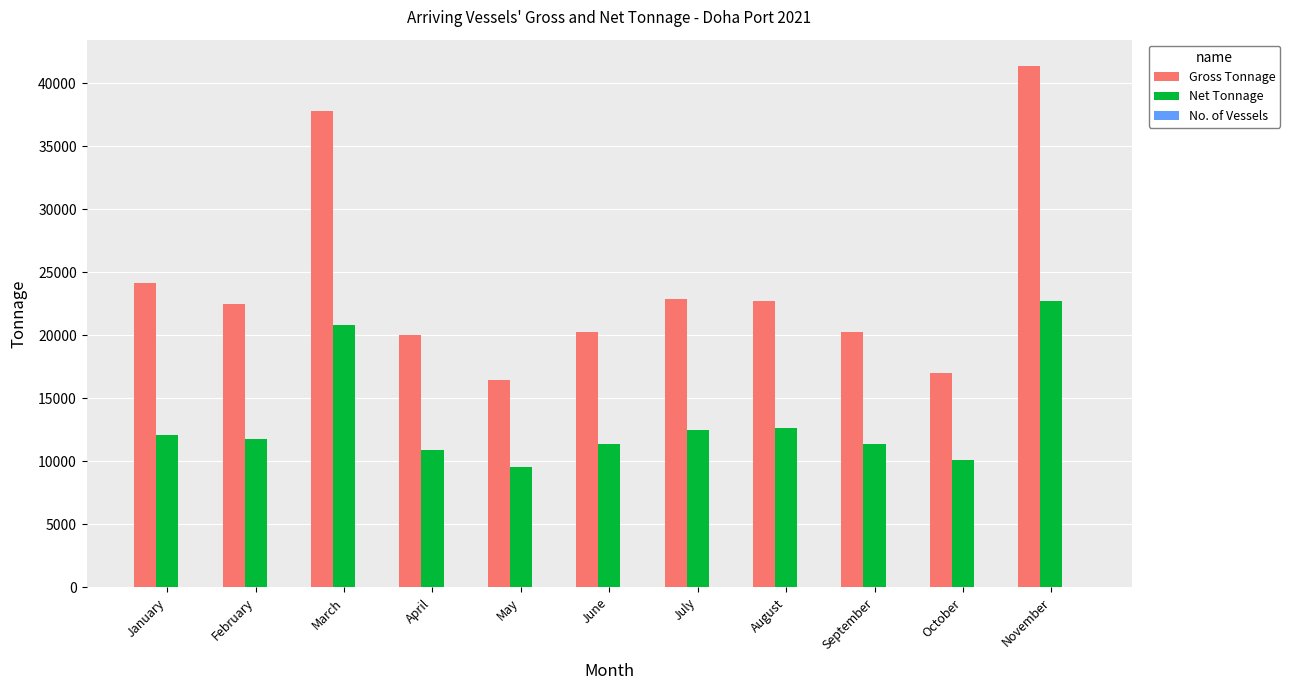

What is the greatest value displayed?

41369